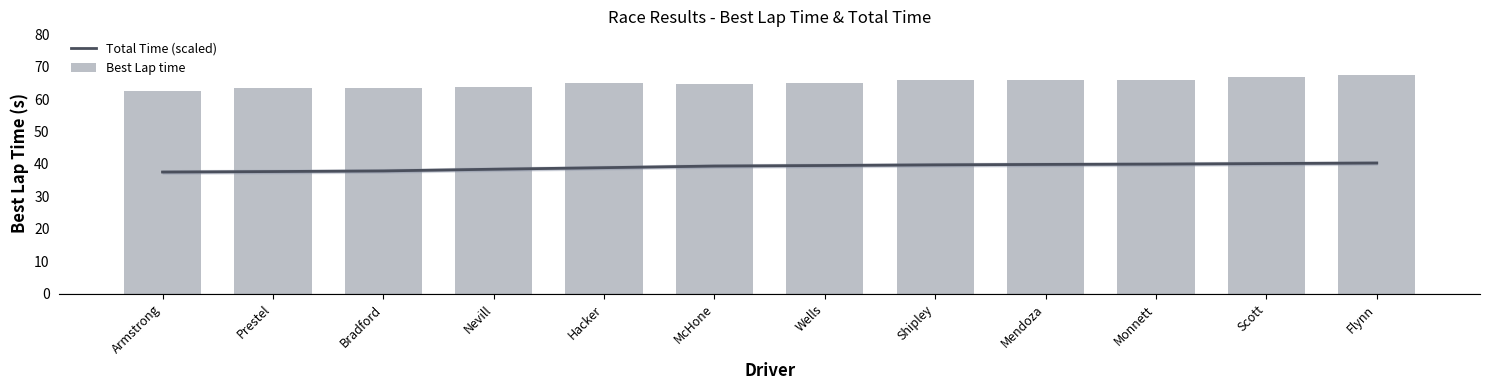

What are all the series names shown in the legend?

Total Time (scaled), Best Lap time